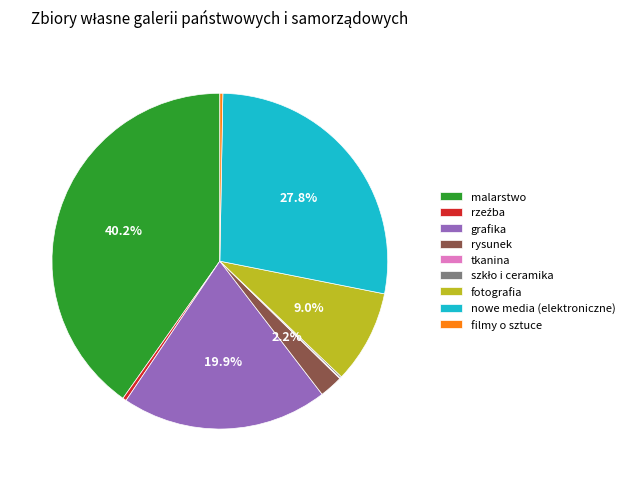

Does malarstwo account for over 50% of the chart?

No